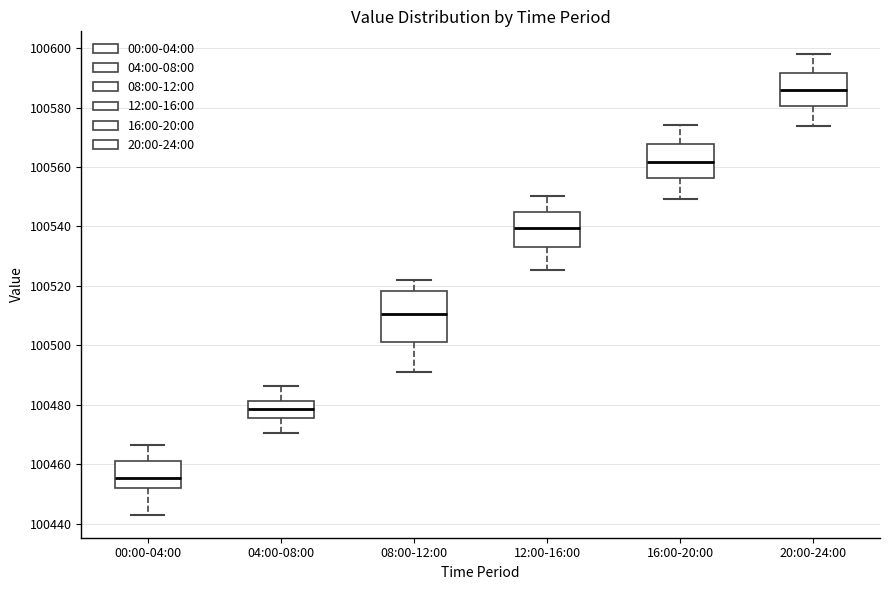

Reading left to right, read every box against the y-axis: the position of its median line, the range the box covers, and the ends of its whiskers. The values are not printed on the chart, so give them approximately, as read against the axis.

00:00-04:00: median 100456, box 100452 to 100460, whiskers 100442 to 100466
04:00-08:00: median 100478, box 100476 to 100482, whiskers 100470 to 100486
08:00-12:00: median 100510, box 100502 to 100518, whiskers 100492 to 100522
12:00-16:00: median 100540, box 100534 to 100544, whiskers 100526 to 100550
16:00-20:00: median 100562, box 100556 to 100568, whiskers 100550 to 100574
20:00-24:00: median 100586, box 100580 to 100592, whiskers 100574 to 100598